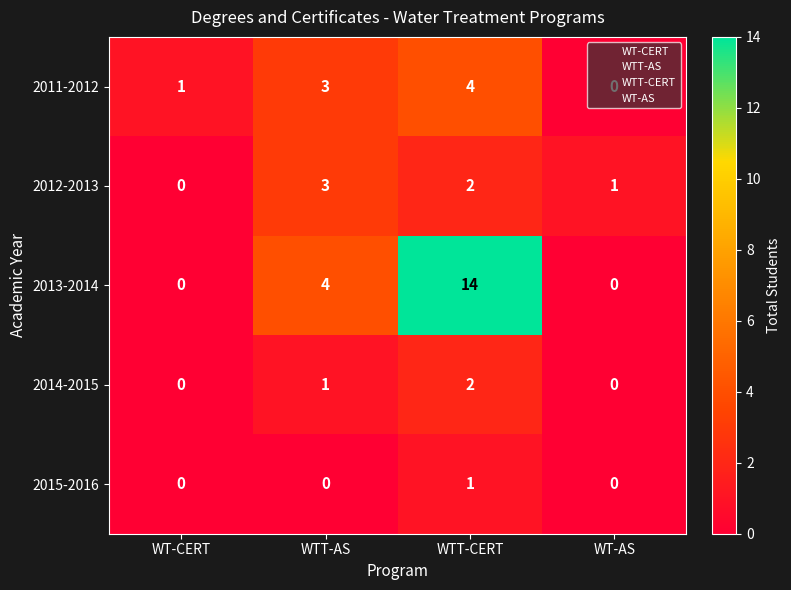

True or false: 2011-2012 has a value of 2 at WT-CERT.

False